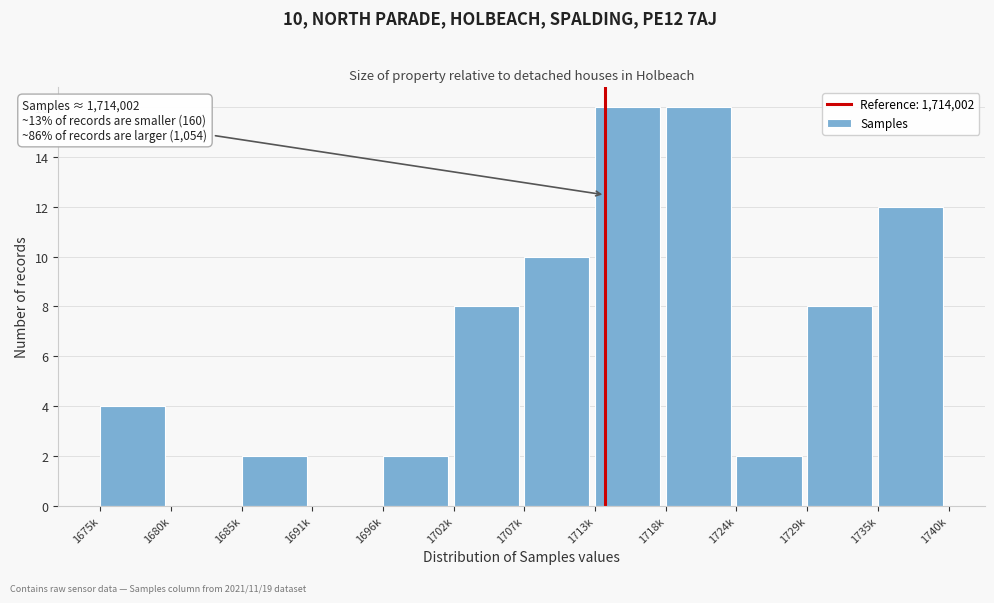

Reading left to right, what are all the values shown in this chart?

1675k=4	1680k=0	1685k=2	1691k=0	1696k=2	1702k=8	1707k=10	1713k=16	1718k=16	1724k=2	1729k=8	1735k=12